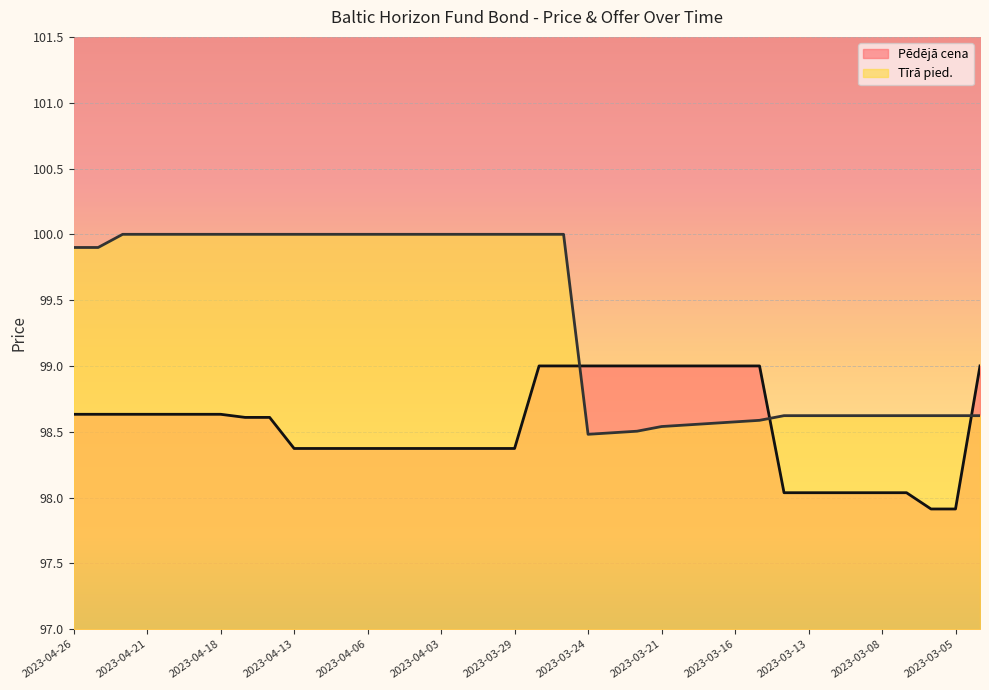

What is the total value across all series at 2023-04-03?

198.4